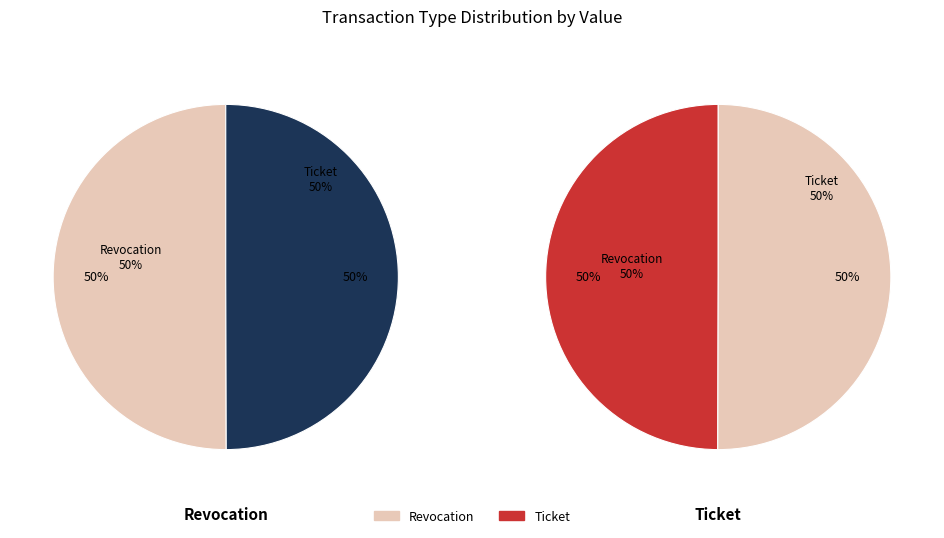

How many slices are in this pie chart?

2